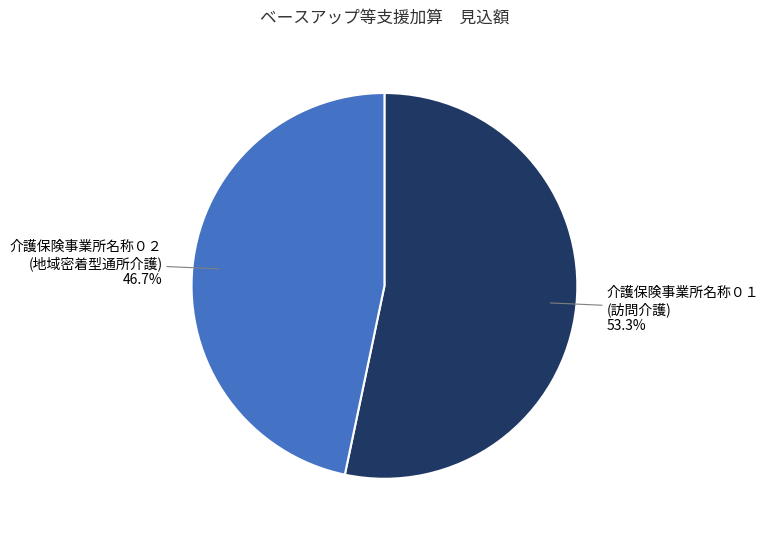

Which category accounts for the majority?

介護保険事業所名称０１ (訪問介護)